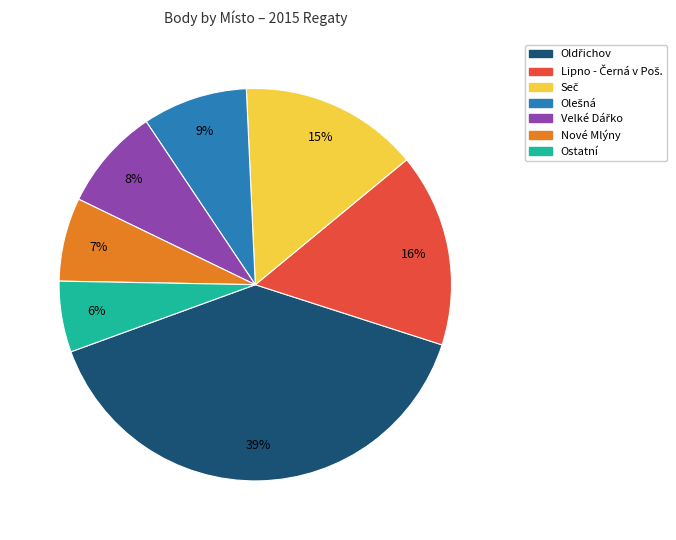

What is the smallest slice in the pie chart?

Ostatní